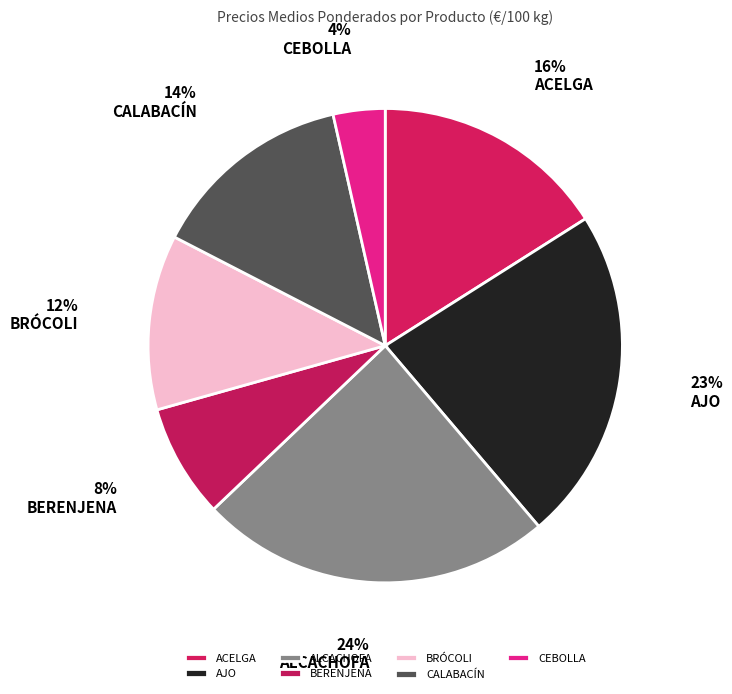

Which slice is the largest?

ALCACHOFA